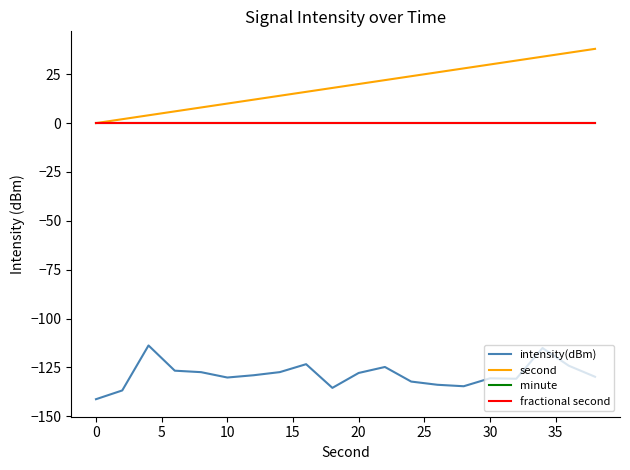

Does the chart have visible grid lines?

No